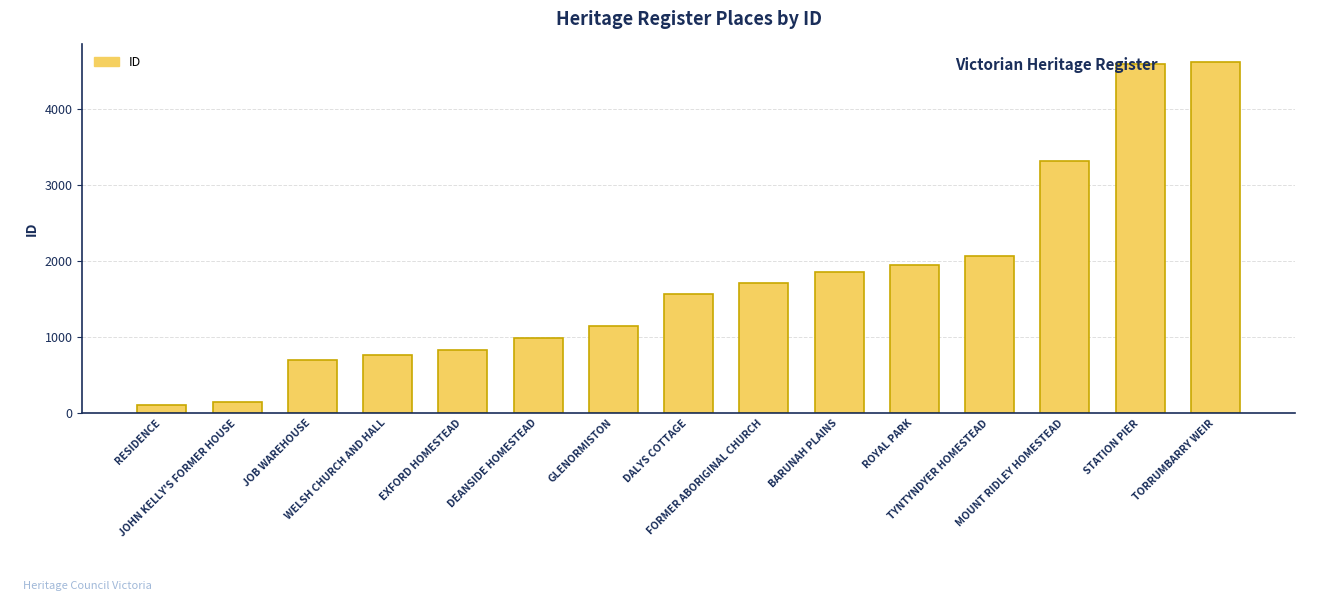

Which category has the lowest value across all series?

RESIDENCE